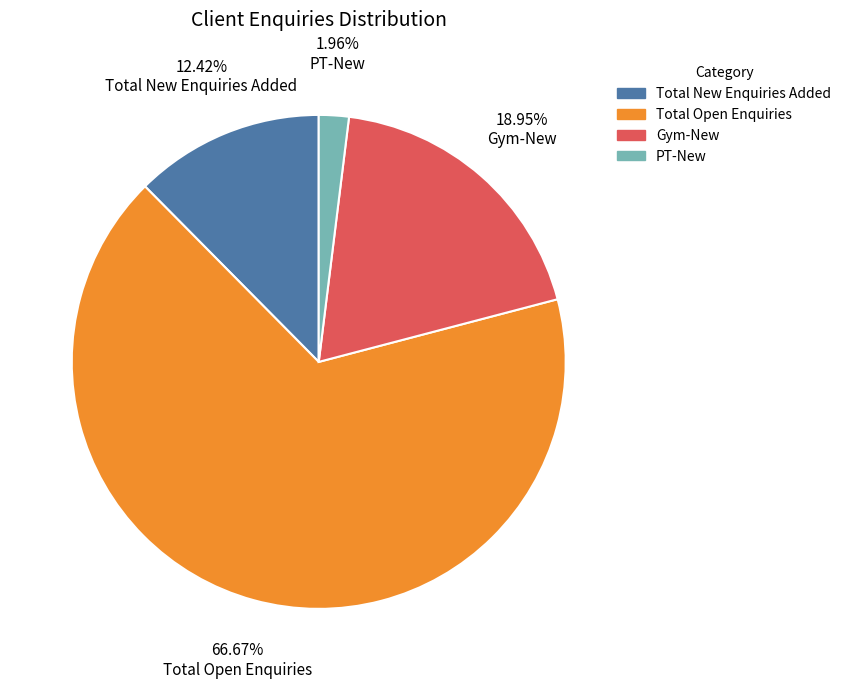

To the nearest percent, what percentage of the pie is Gym-New?

19%